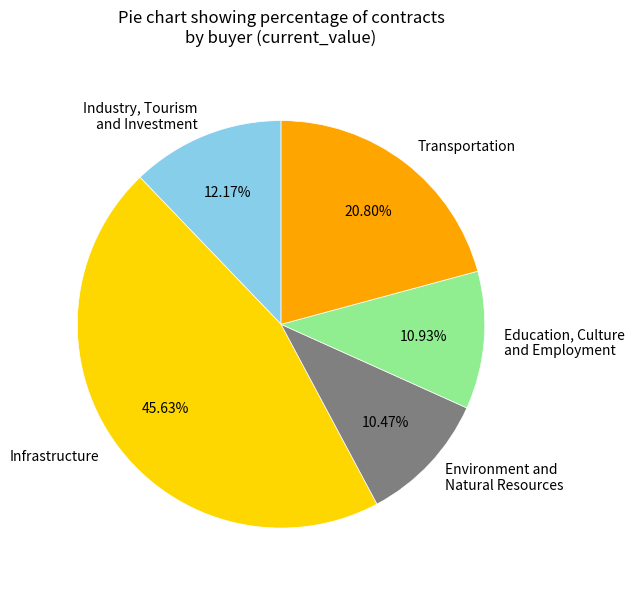

To the nearest percent, what portion does Industry, Tourism and Investment represent?

12%